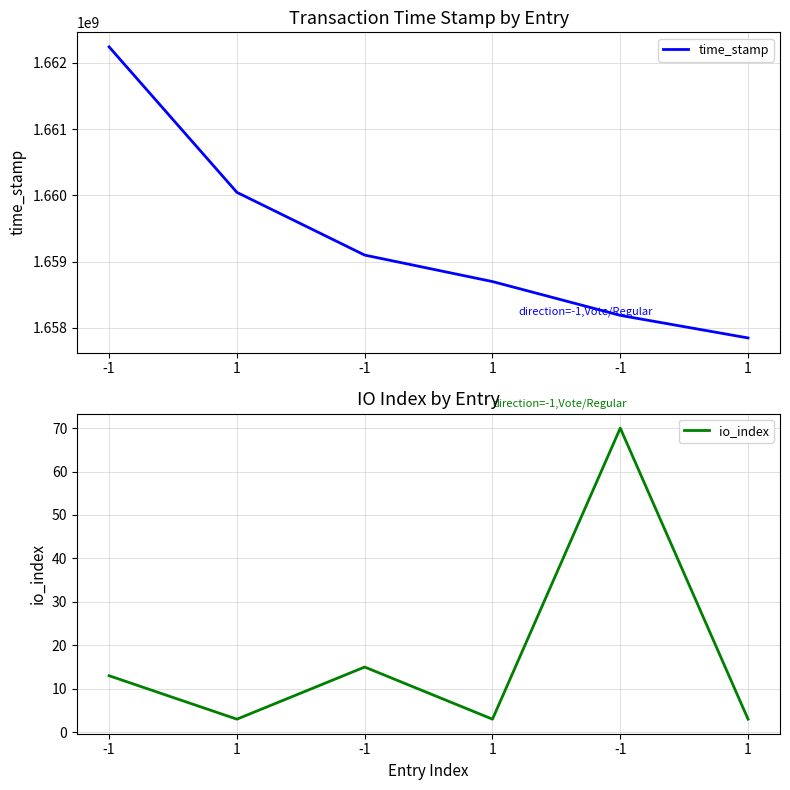

True or false: time_stamp and io_index intersect in this chart.

False